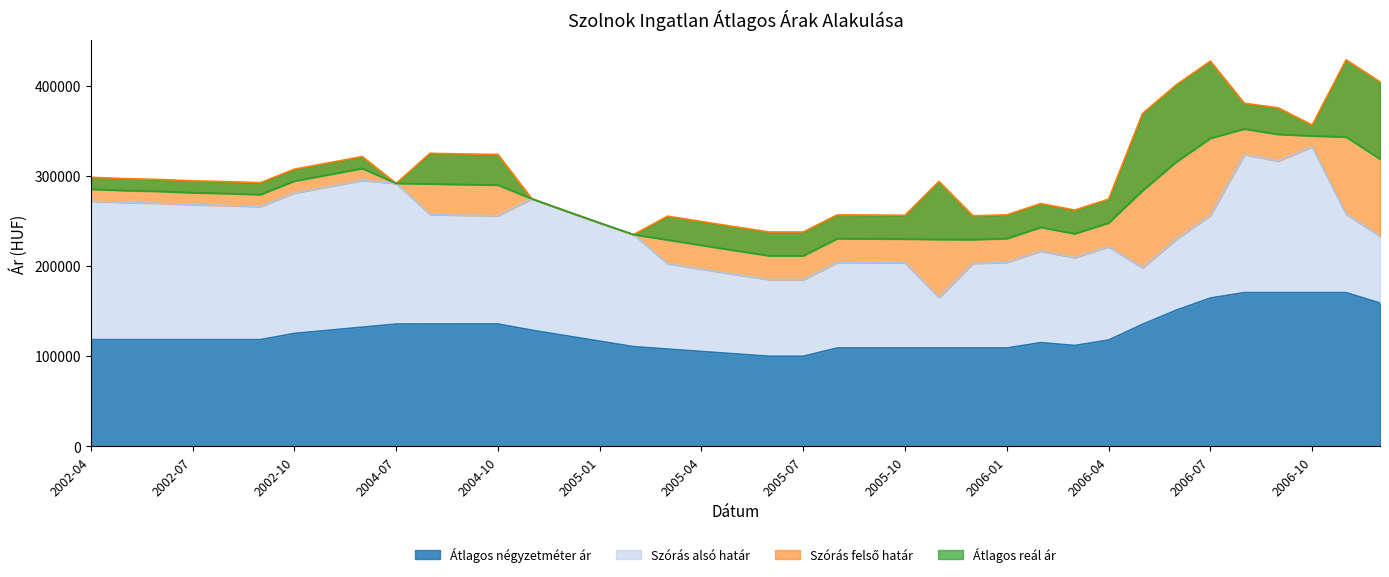

The value of Átlagos négyzetméter ár at 2005-07 is 166482. True or false?

False